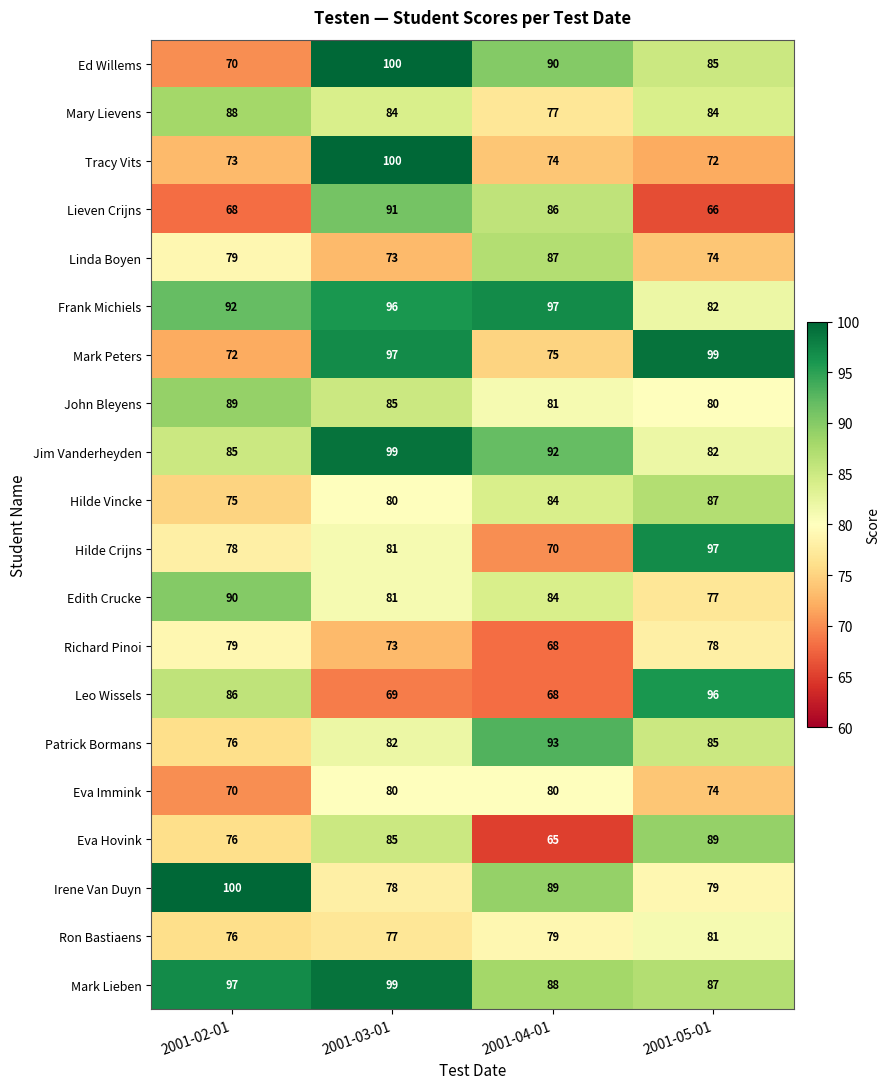

Which series changed the most between 2001-03-01 and 2001-05-01?

Tracy Vits